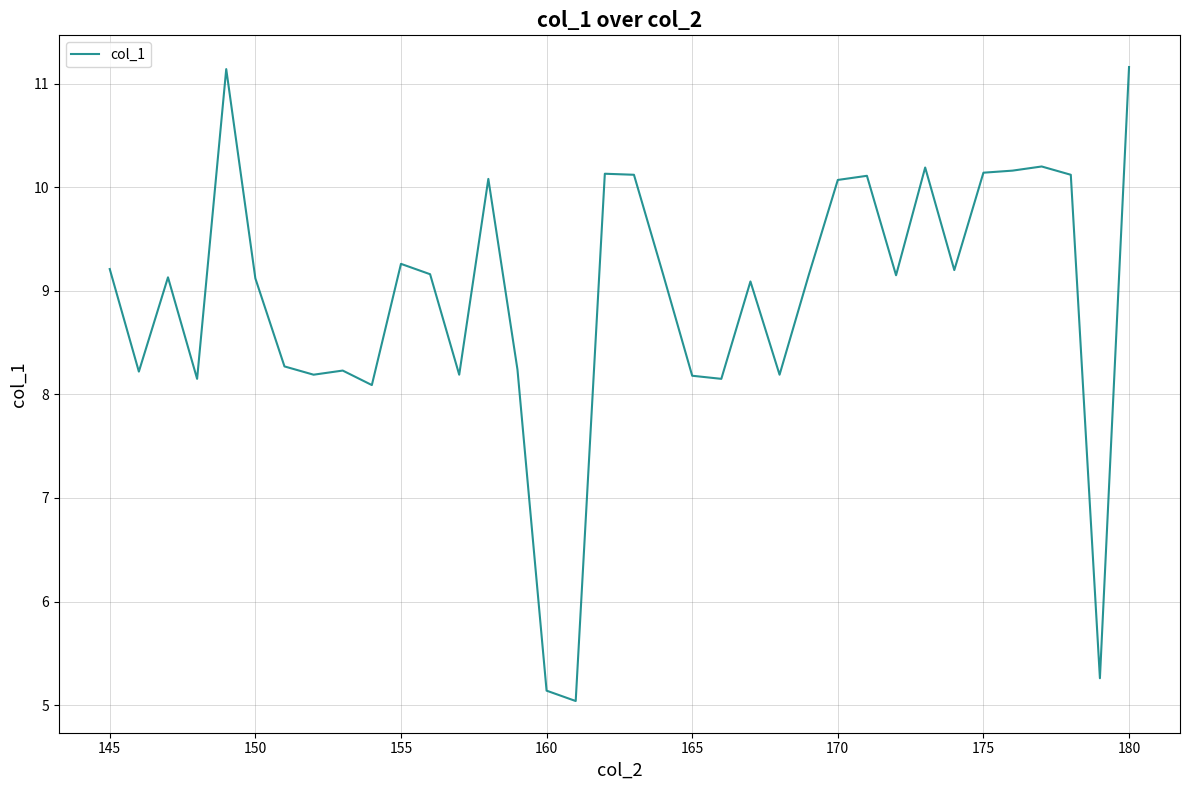

What is the minimum value shown in the chart?

5.0